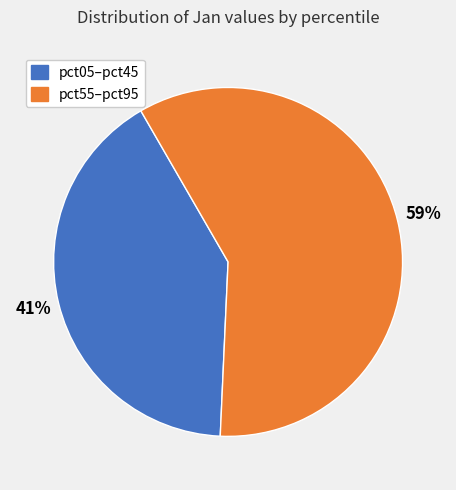

Is there a majority slice in this chart?

Yes